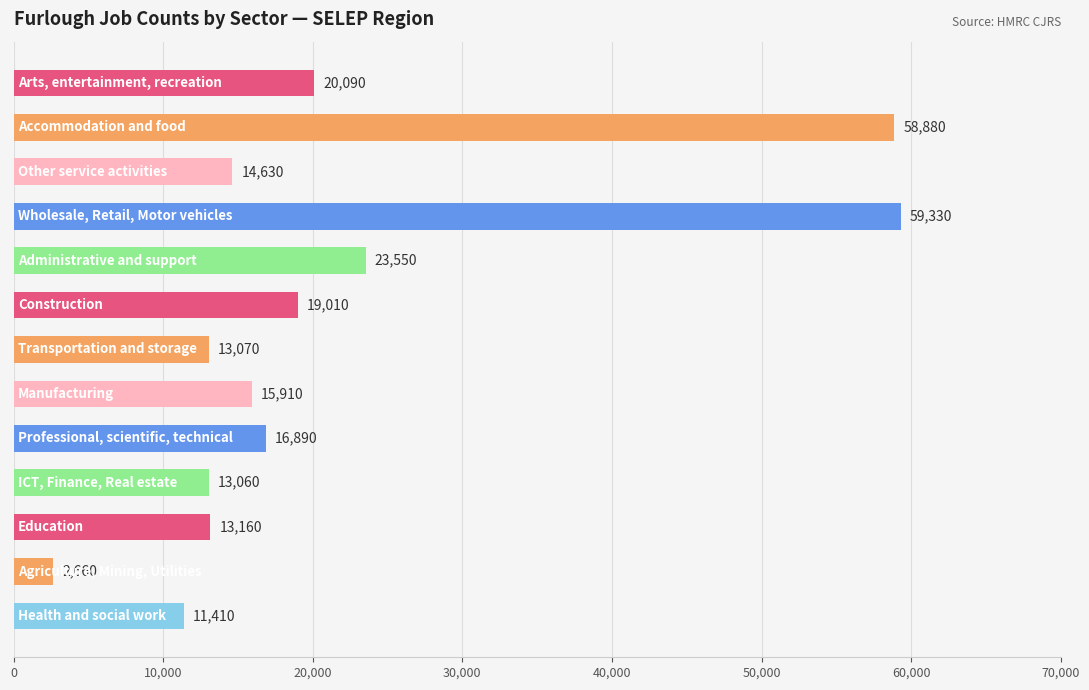

What is the average value?

21665